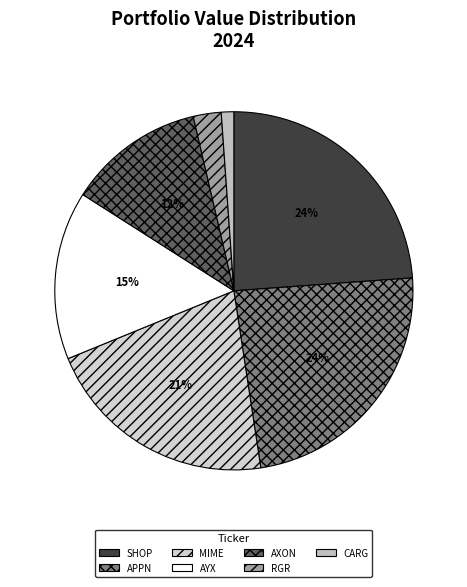

Which slice is the largest?

SHOPIFY INC